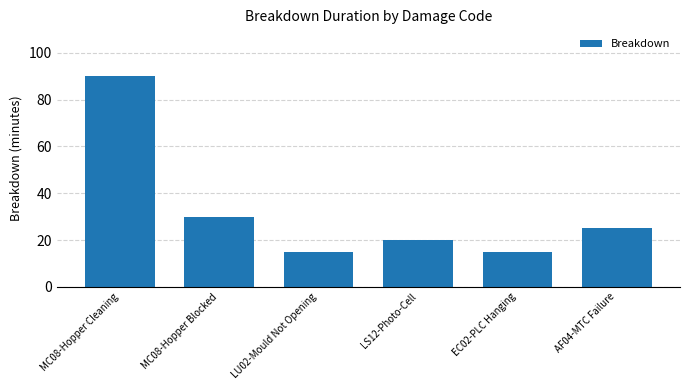

The value at LS12-Photo-Cell is 20. True or false?

True